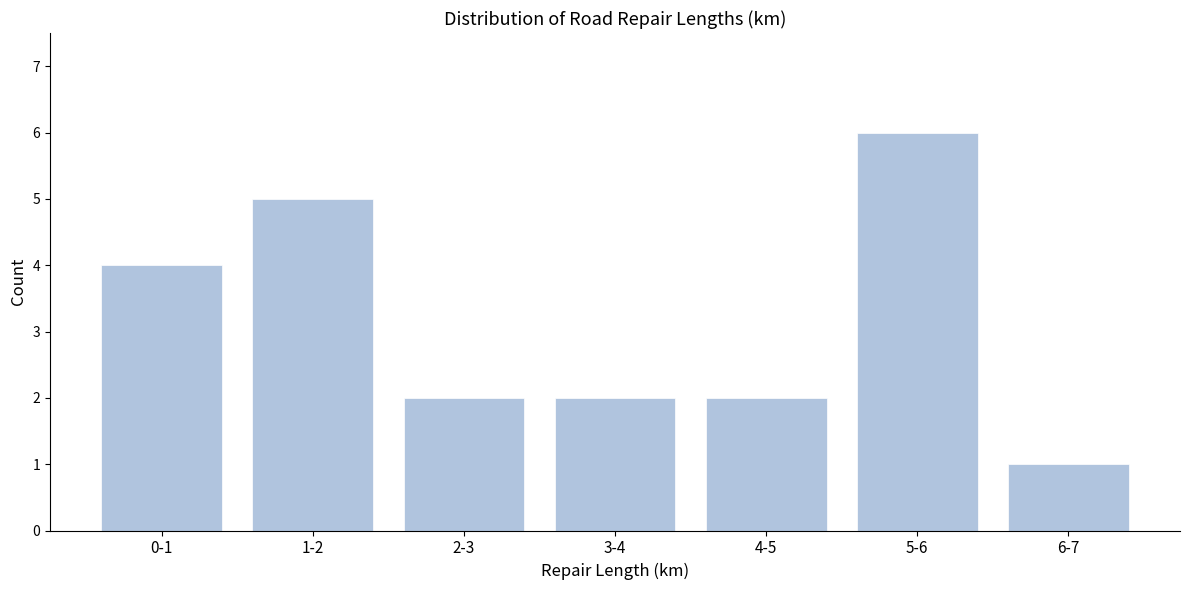

Reading right to left, list all the values displayed in this chart.

1	6	2	2	2	5	4